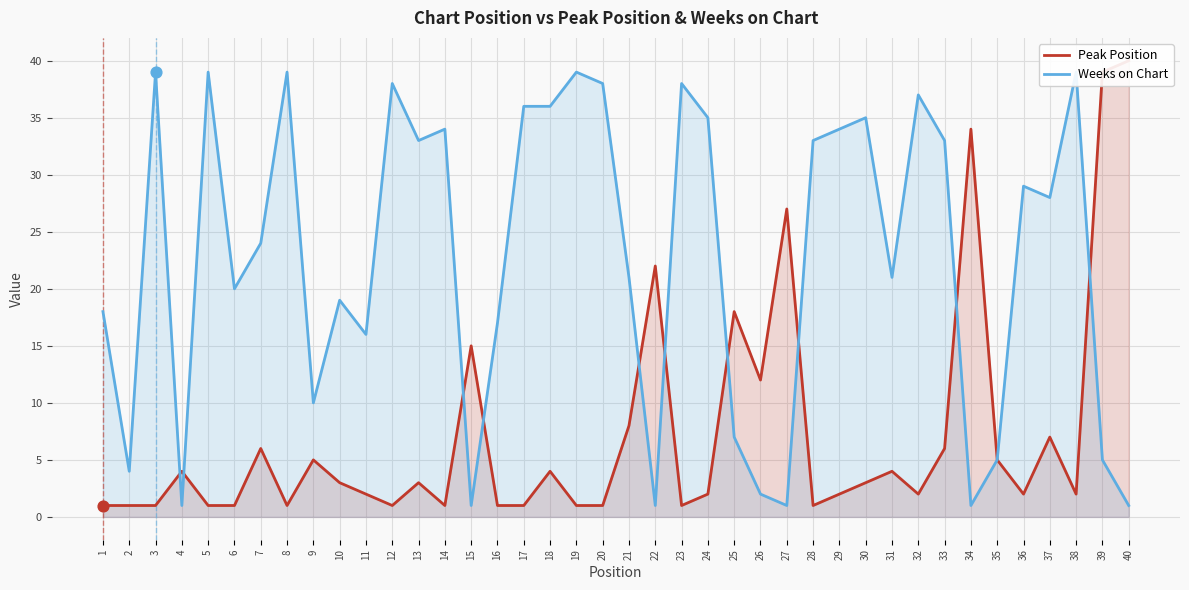

Which series has the largest total across all categories?

Weeks on Chart